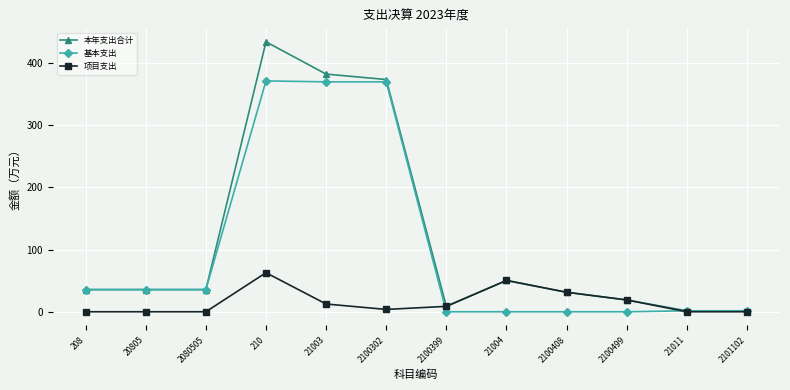

What is the total value across all series at 2100399?

17.4